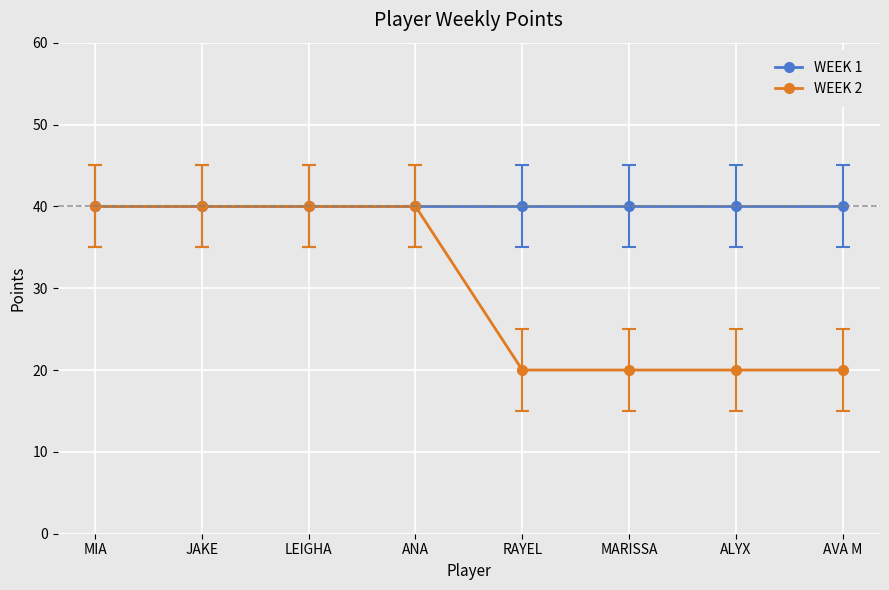

How many lines are shown in the chart?

2